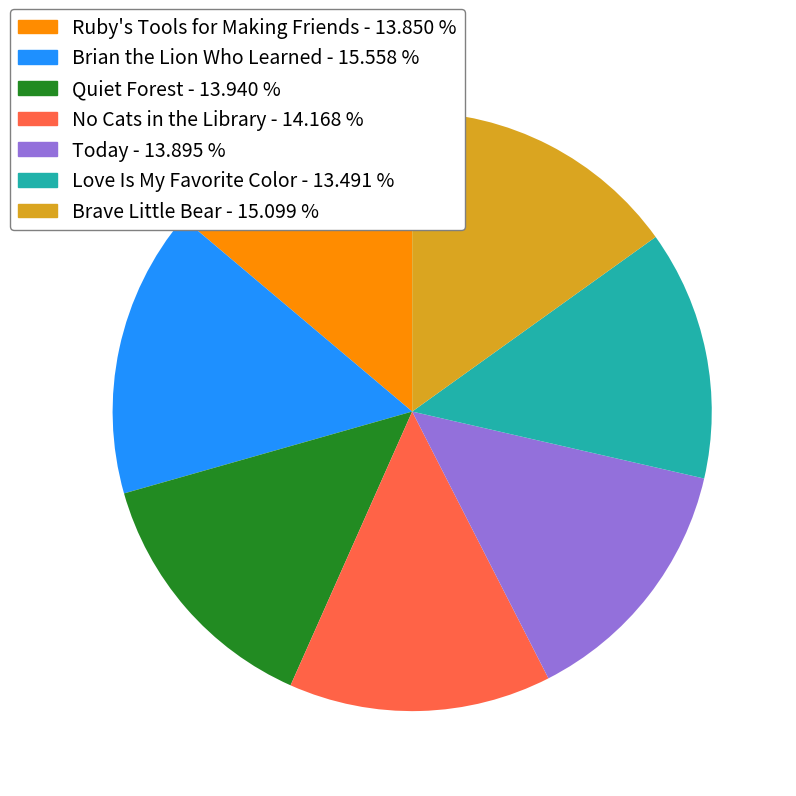

Does Quiet Forest represent more than half of the total?

No